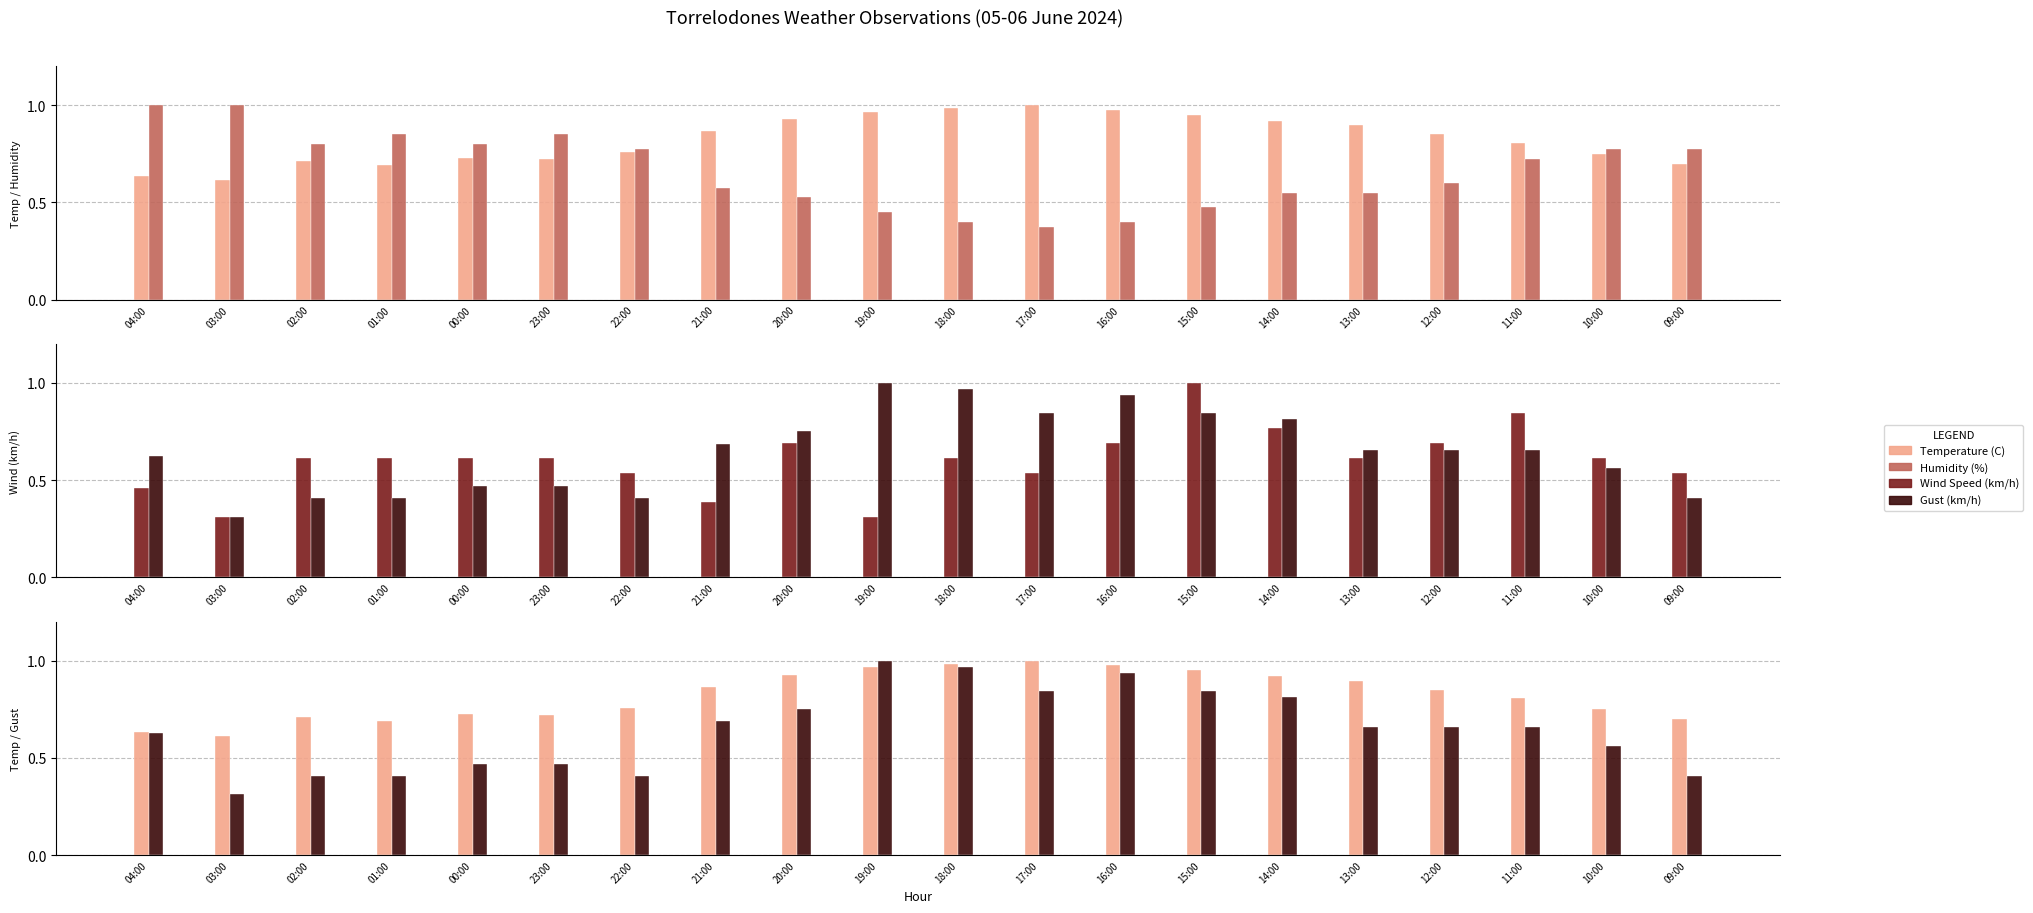

What is the sum of all Gust (km/h) values?

12.9